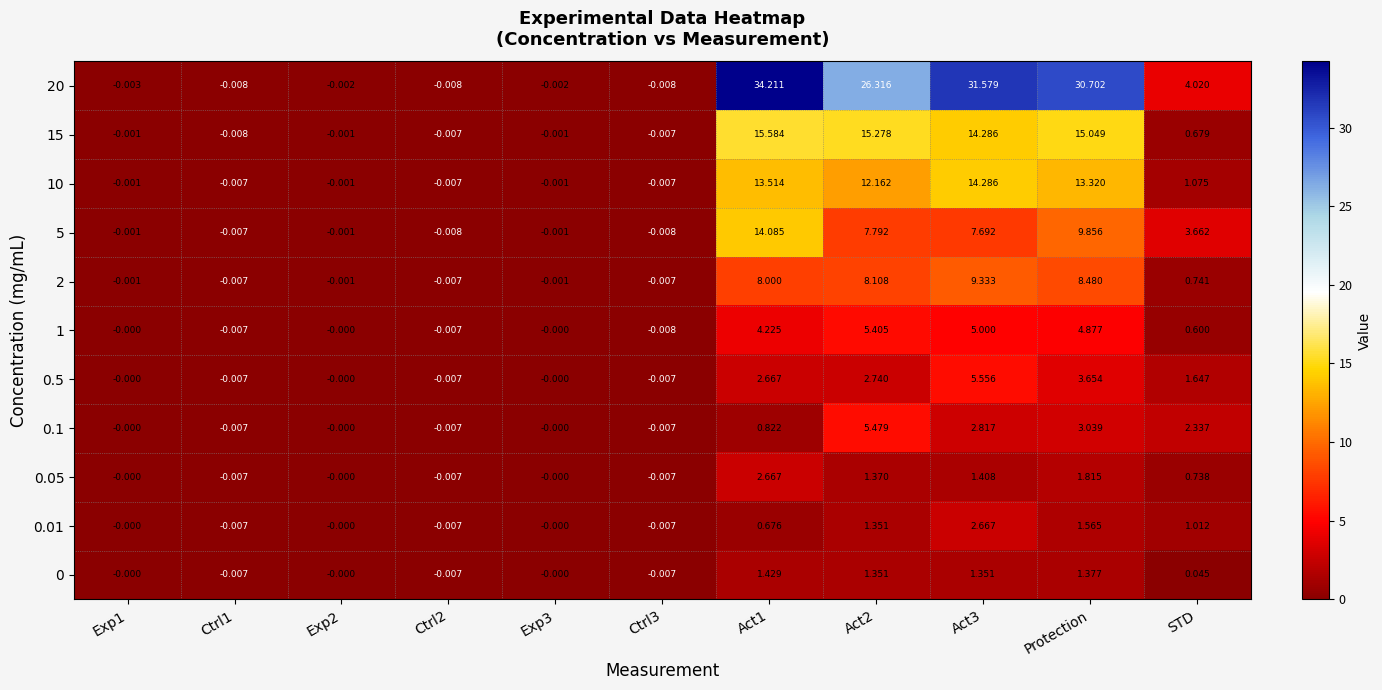

At which label is 15 closest to 7?

STD